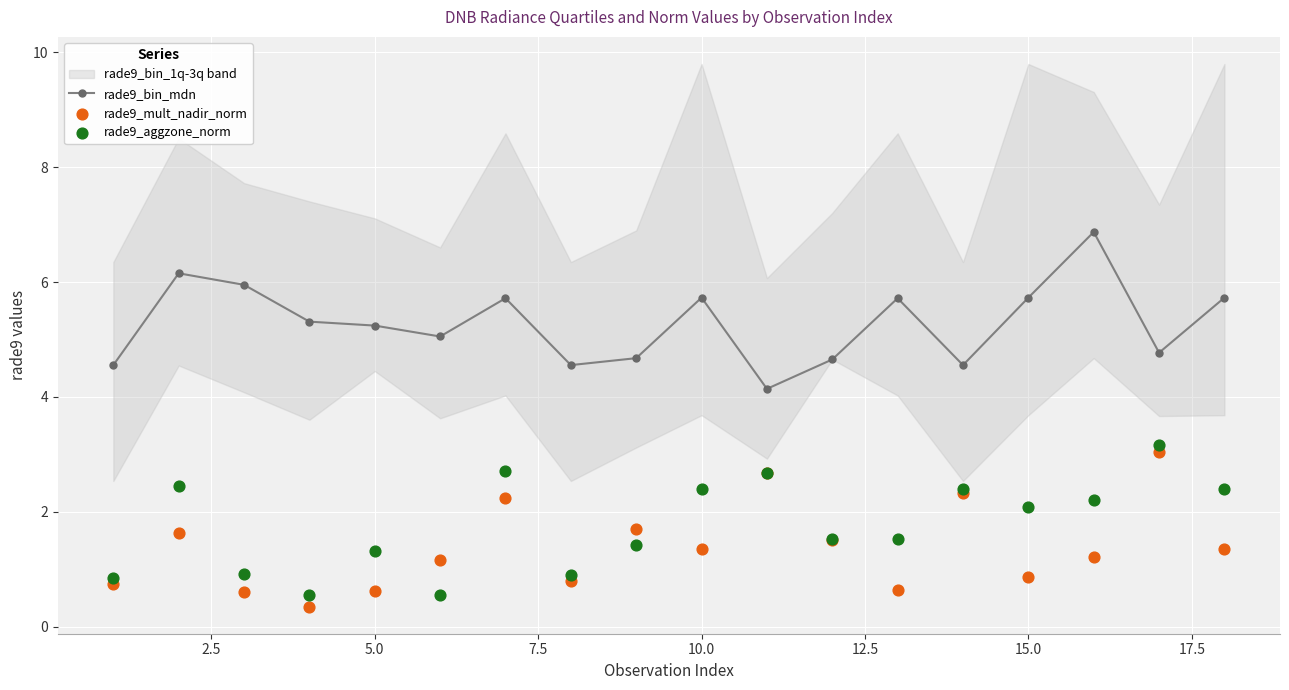

Which series contains the lowest Y value?

rade9_mult_nadir_norm